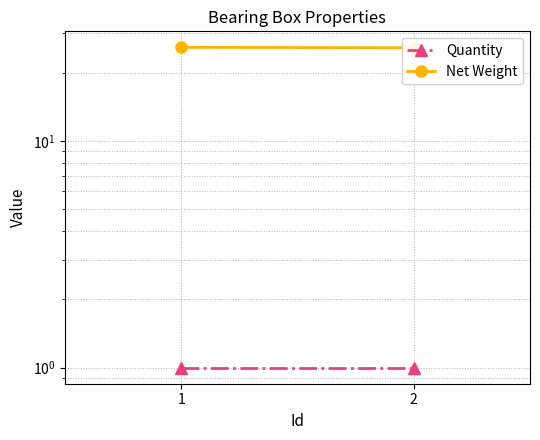

What is the value of the Net Weight point at the 2nd from the left?

25.8